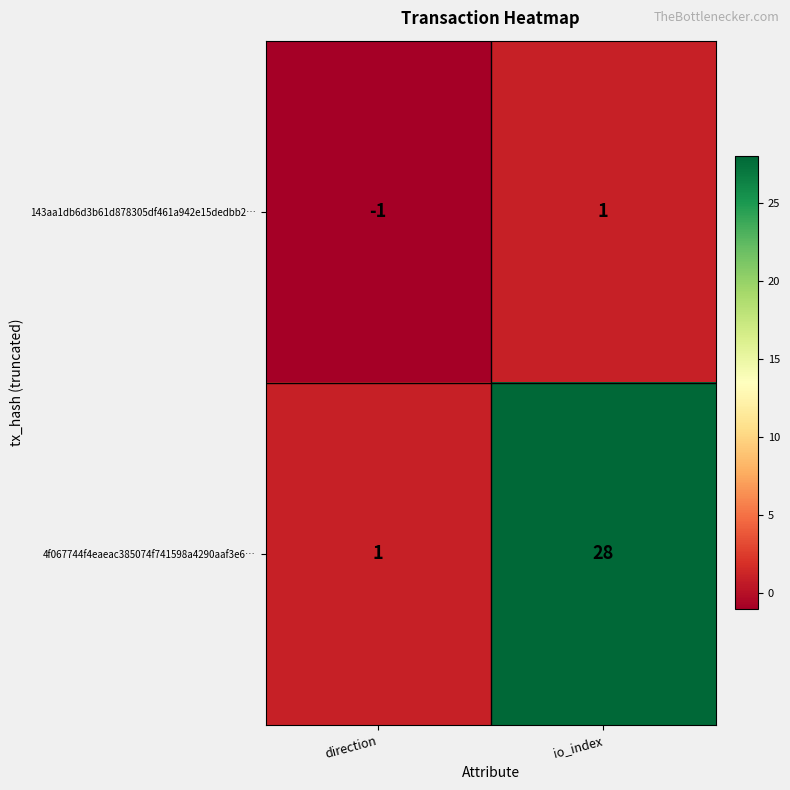

At which category does the chart reach its peak across all series?

io_index